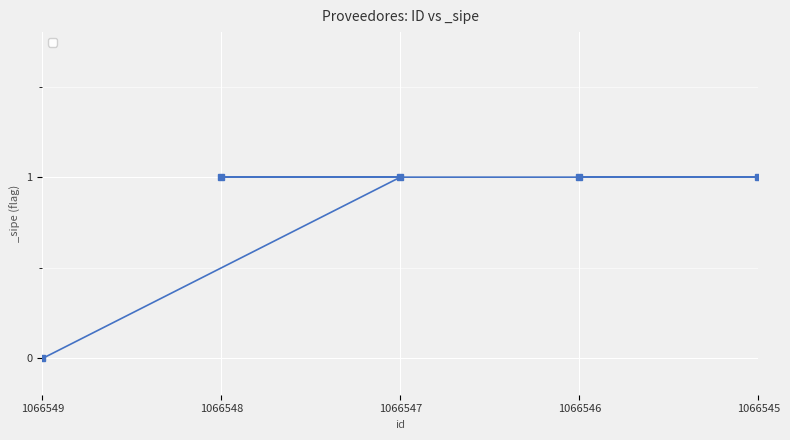

Count the values in the range 1 to 2.

4